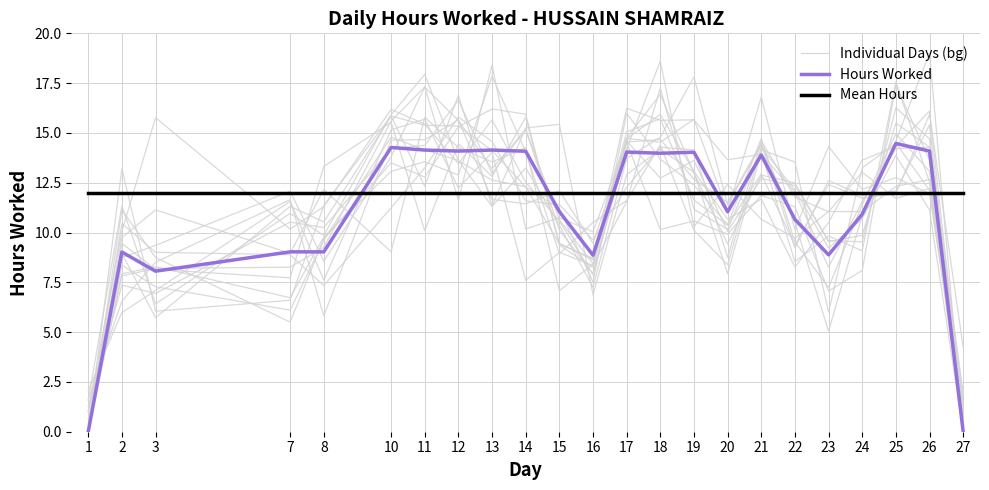

Rank the series by their average value, from lowest to highest.

Individual Days (bg), Hours Worked, Mean Hours